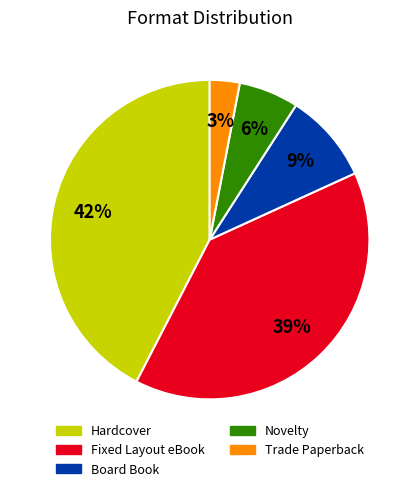

How many slices are in this pie chart?

5